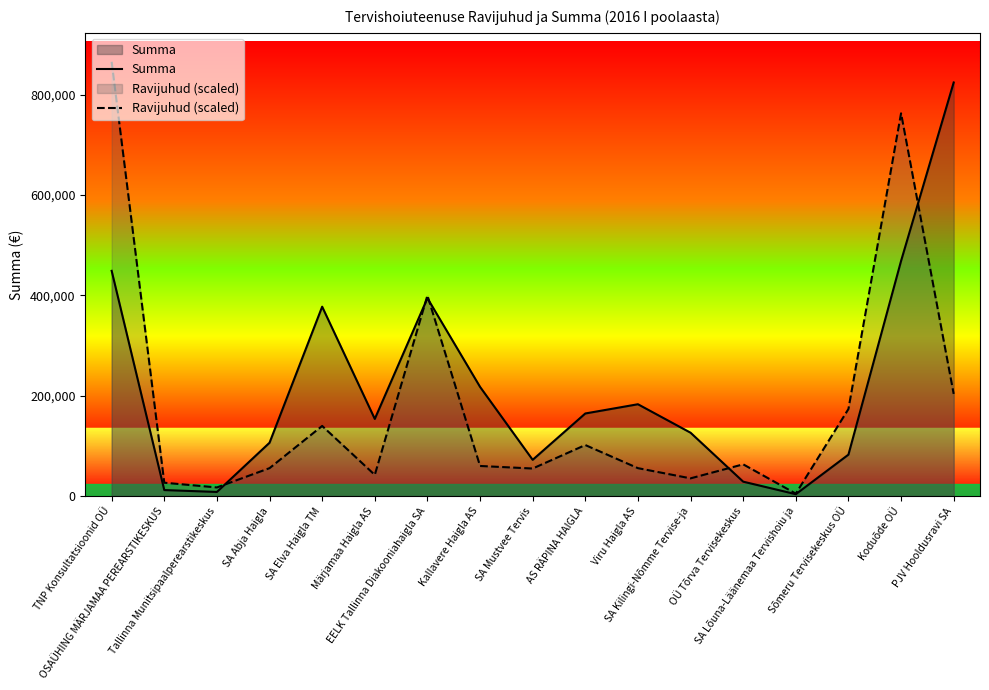

What is the spread (max minus min) of values at PJV Hooldusravi SA?

620815.5